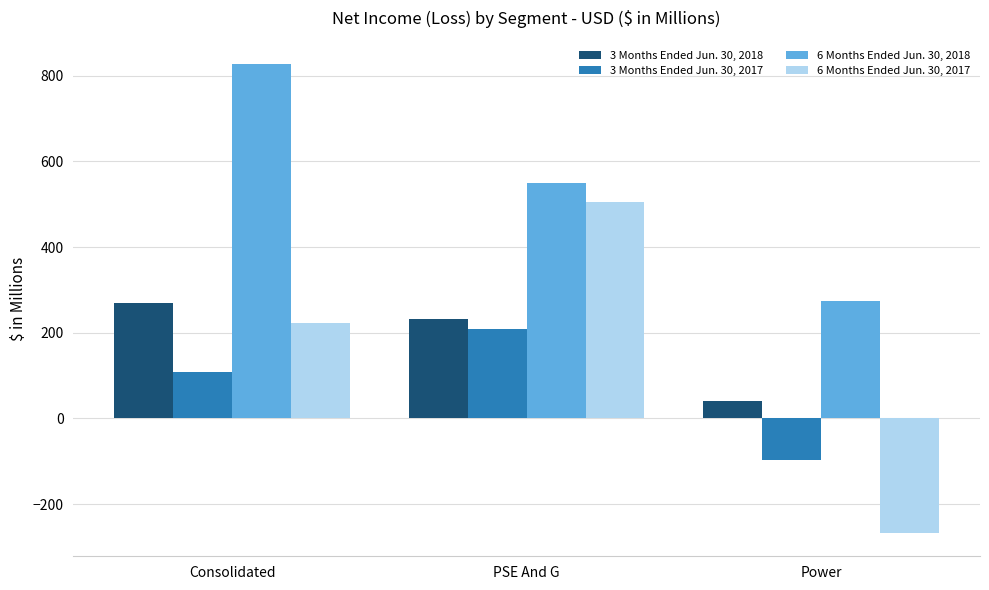

Which series has the largest total across all categories?

6 Months Ended Jun. 30, 2018